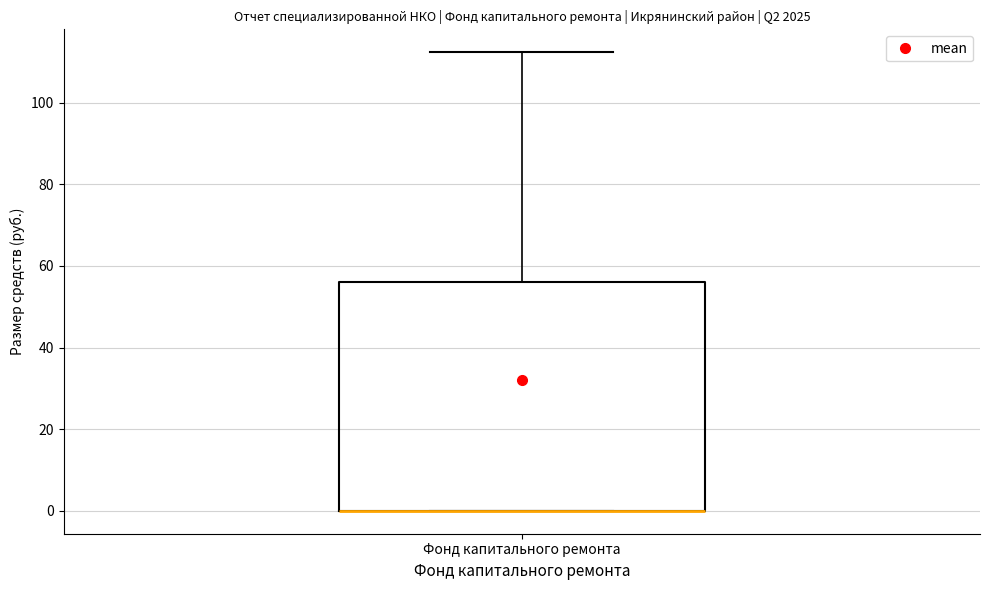

Read this box plot against the y-axis: the position of the median line, the range covered by the box, and the ends of both whiskers. The values are not printed on the chart, so give them approximately, as read against the axis.

median 0 (drawn on the box's lower edge), box 0 to 56, whiskers 0 to 112